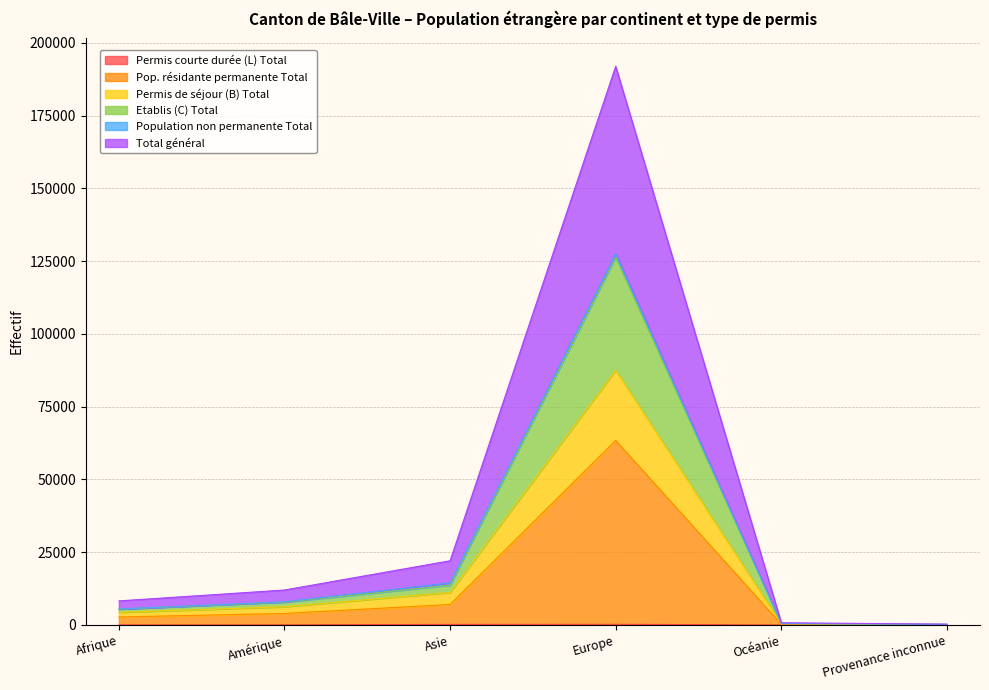

Does the chart display data point markers on the line(s)?

No